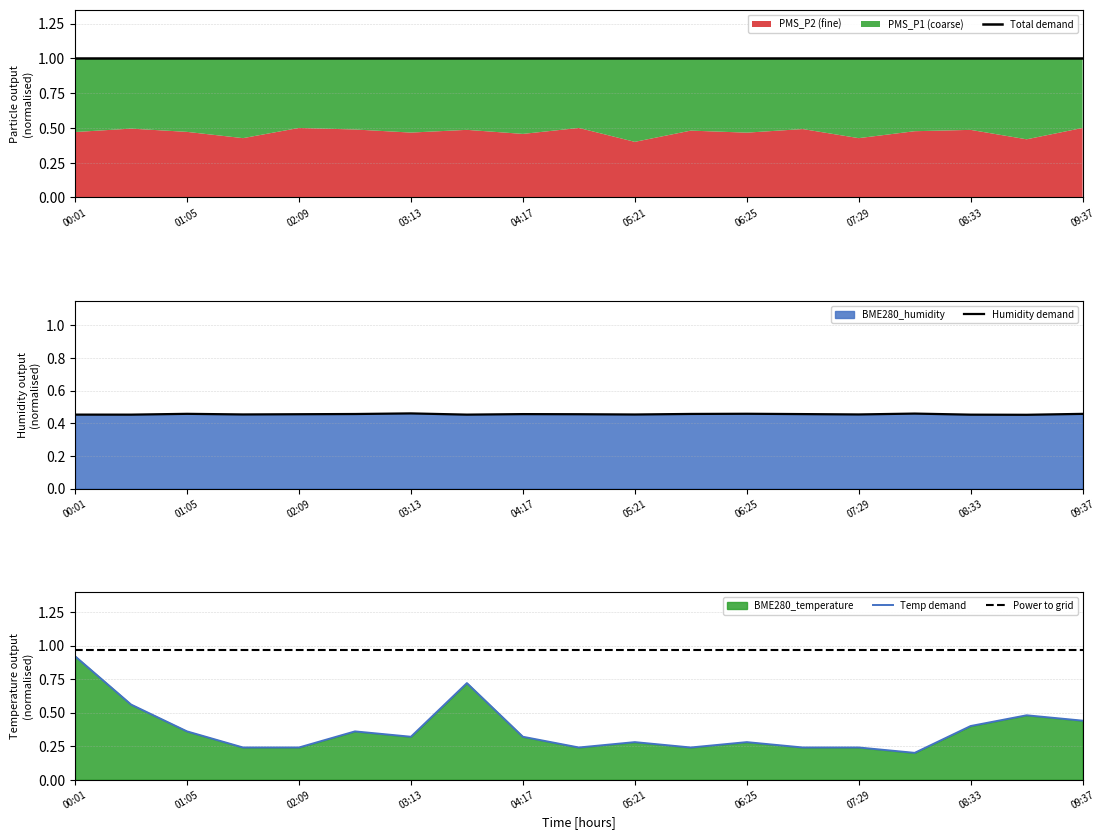

What position from the right is 03:13?

13